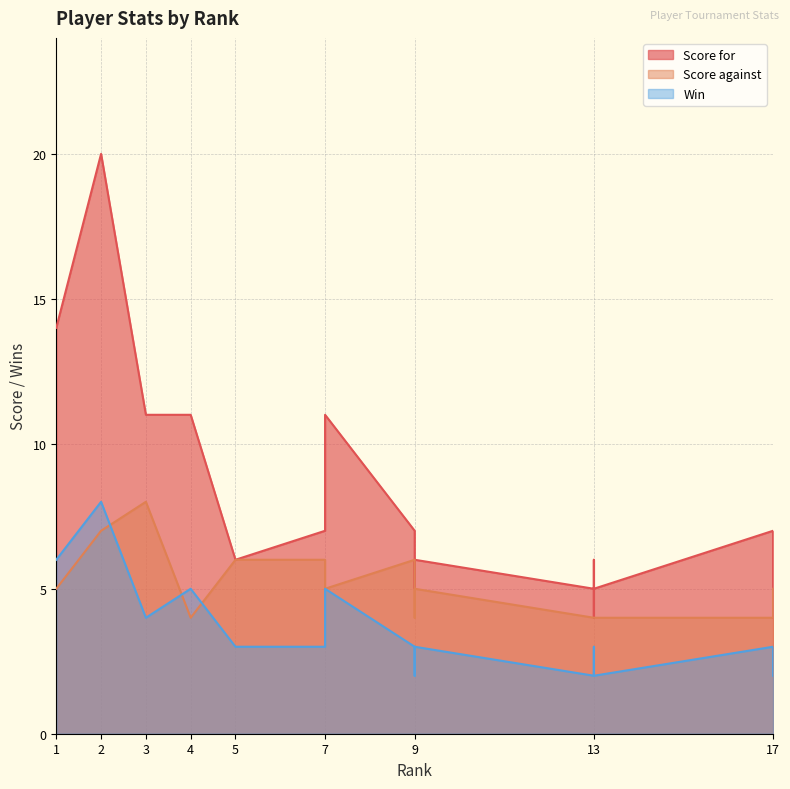

List the series in order of their peak value, highest first.

Score for, Score against, Win